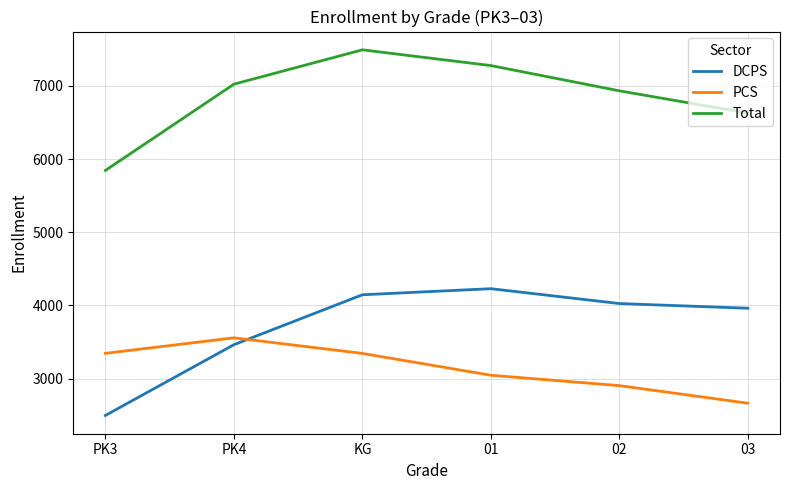

Rank the series by their average value, from lowest to highest.

PCS, DCPS, Total